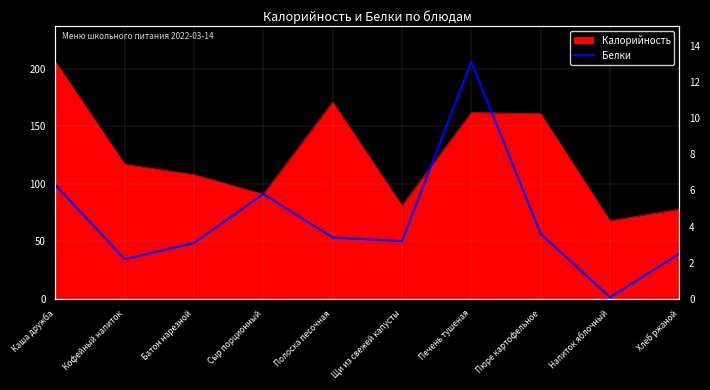

Count the number of categories in the chart.

10